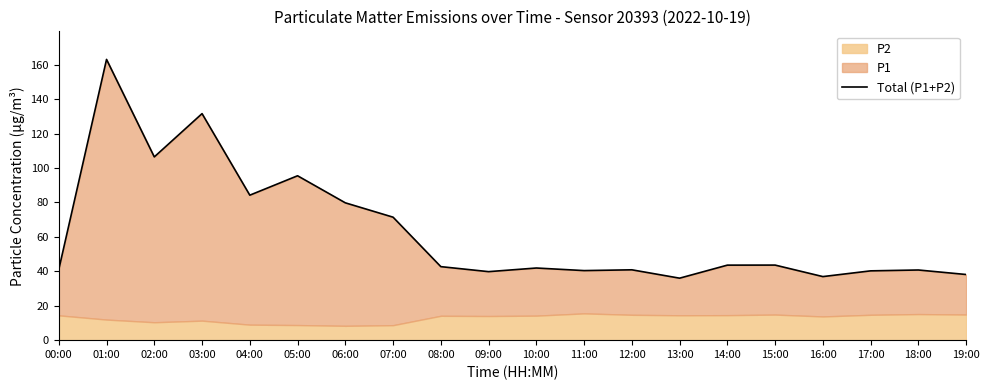

How many interior local valleys (lower than both neighbors) does the data have?

6